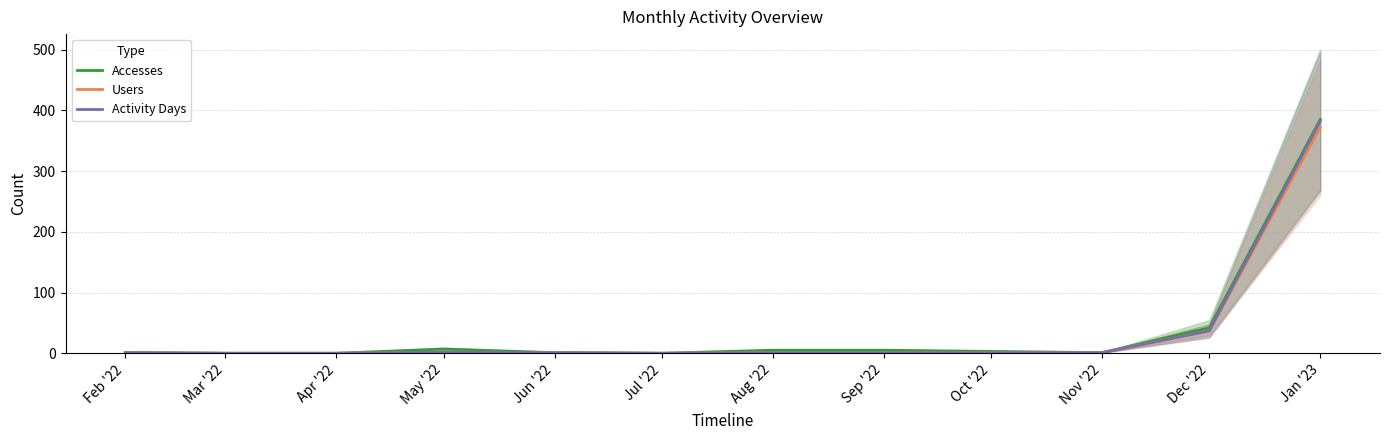

What position from the left is Dec '22?

11